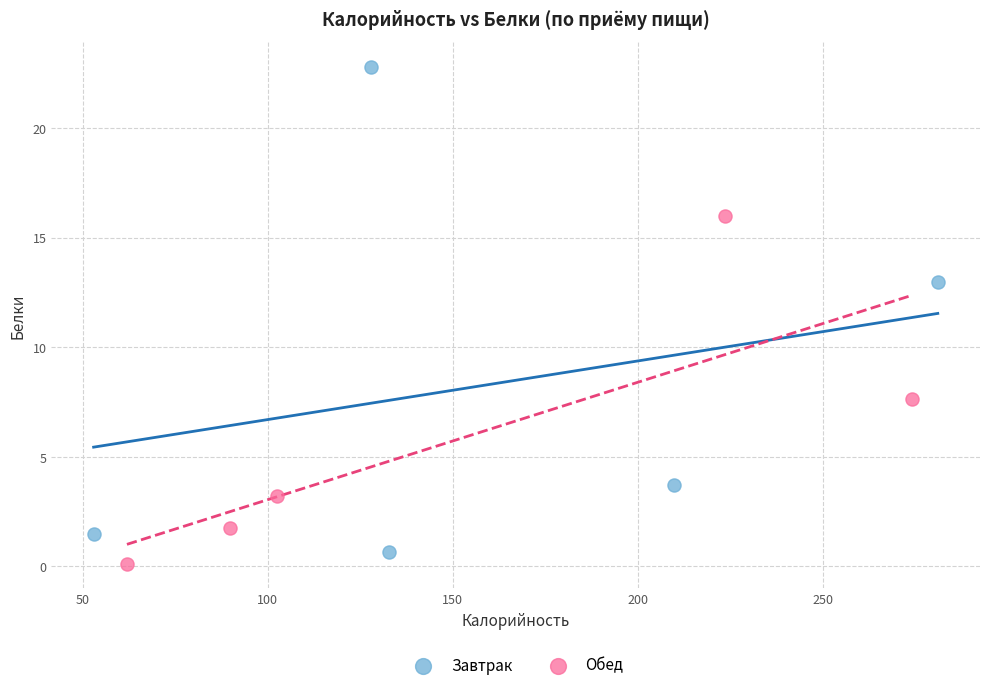

Which series reaches the maximum Y coordinate?

Завтрак